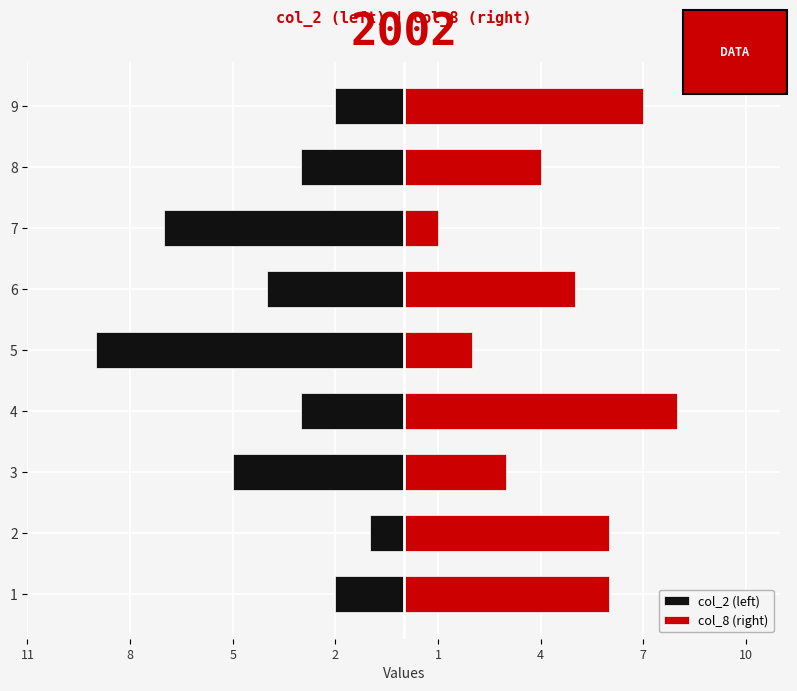

The value of col_8 (right) at 7 is 1. True or false?

True